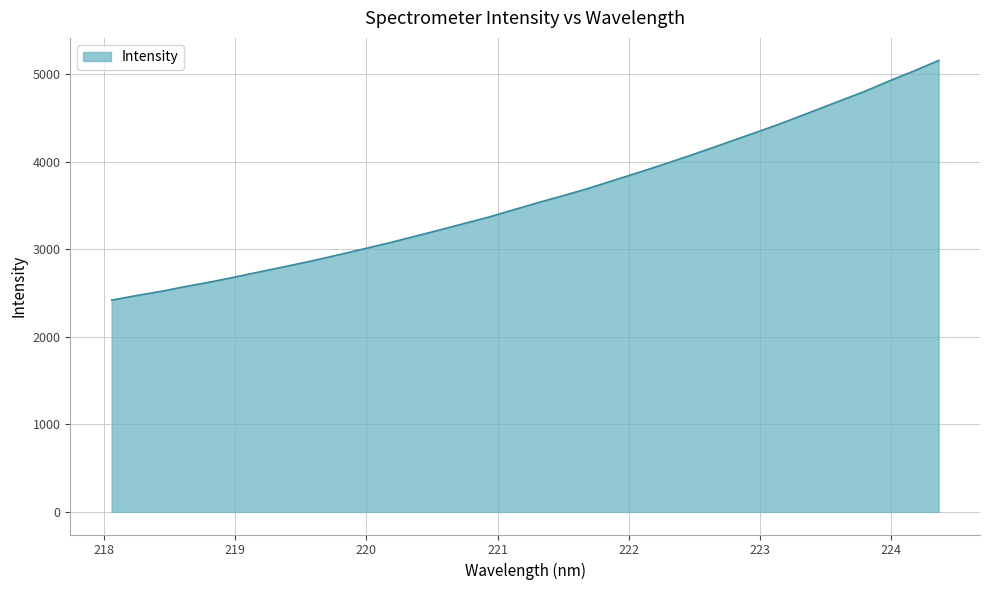

What is the difference between the maximum and minimum values?

2738.7